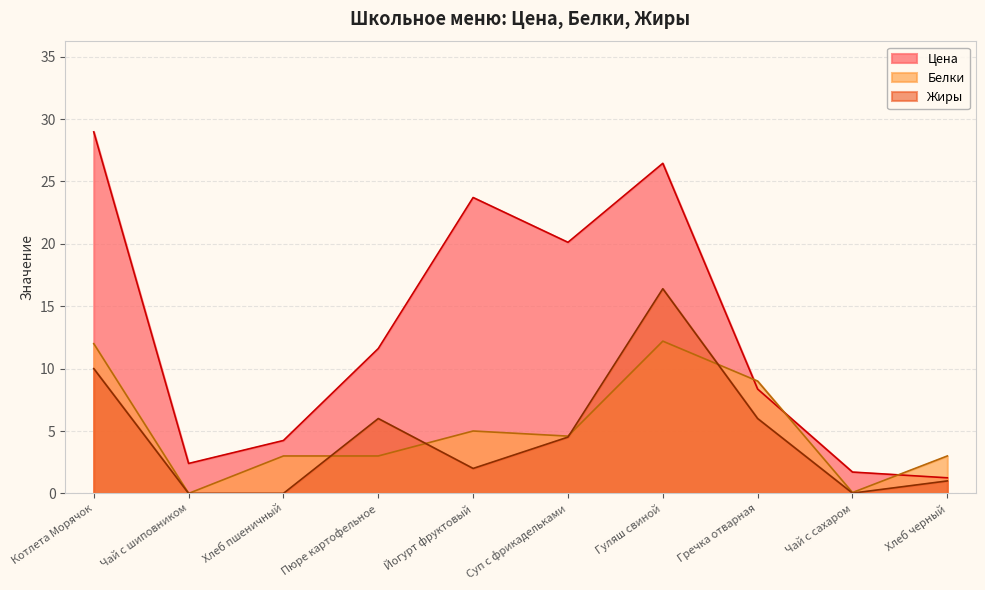

What is the sum of all Жиры values?

45.9